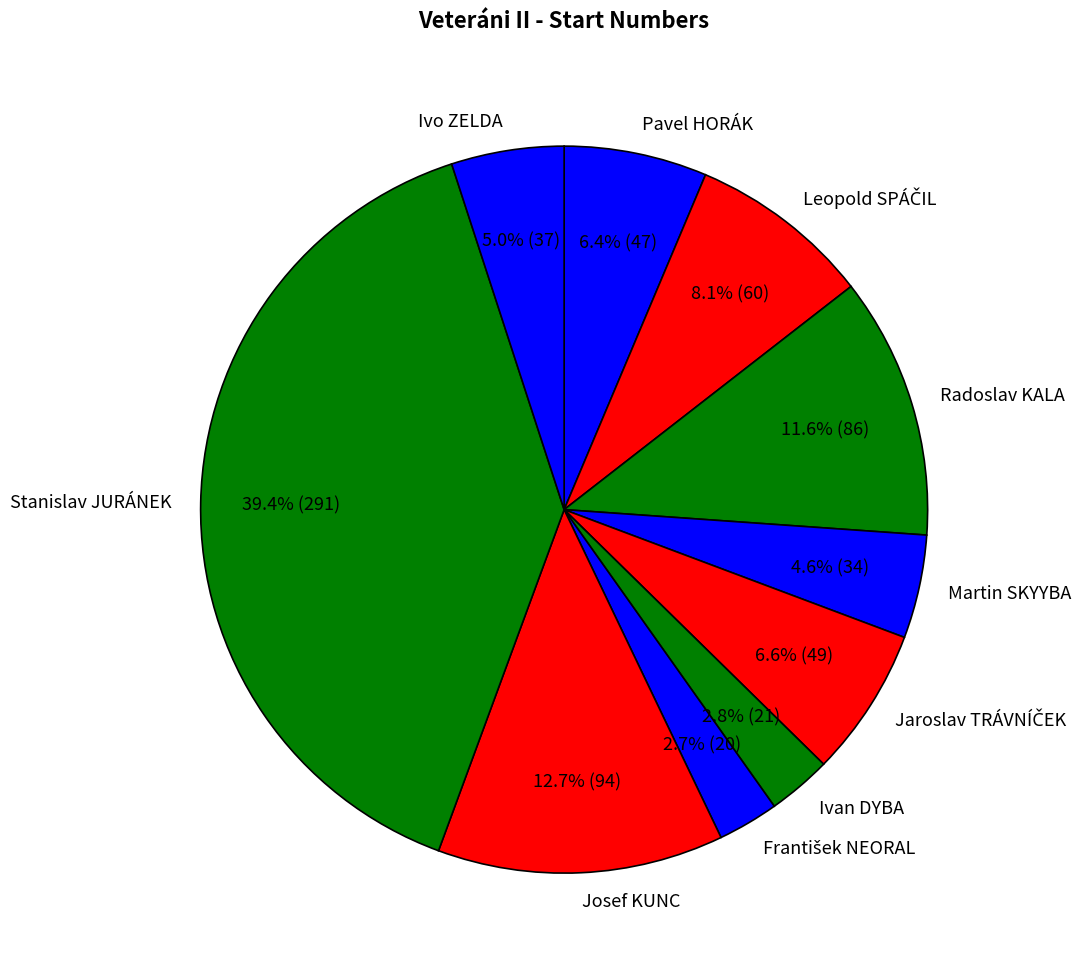

Count the number of slices in the pie.

10